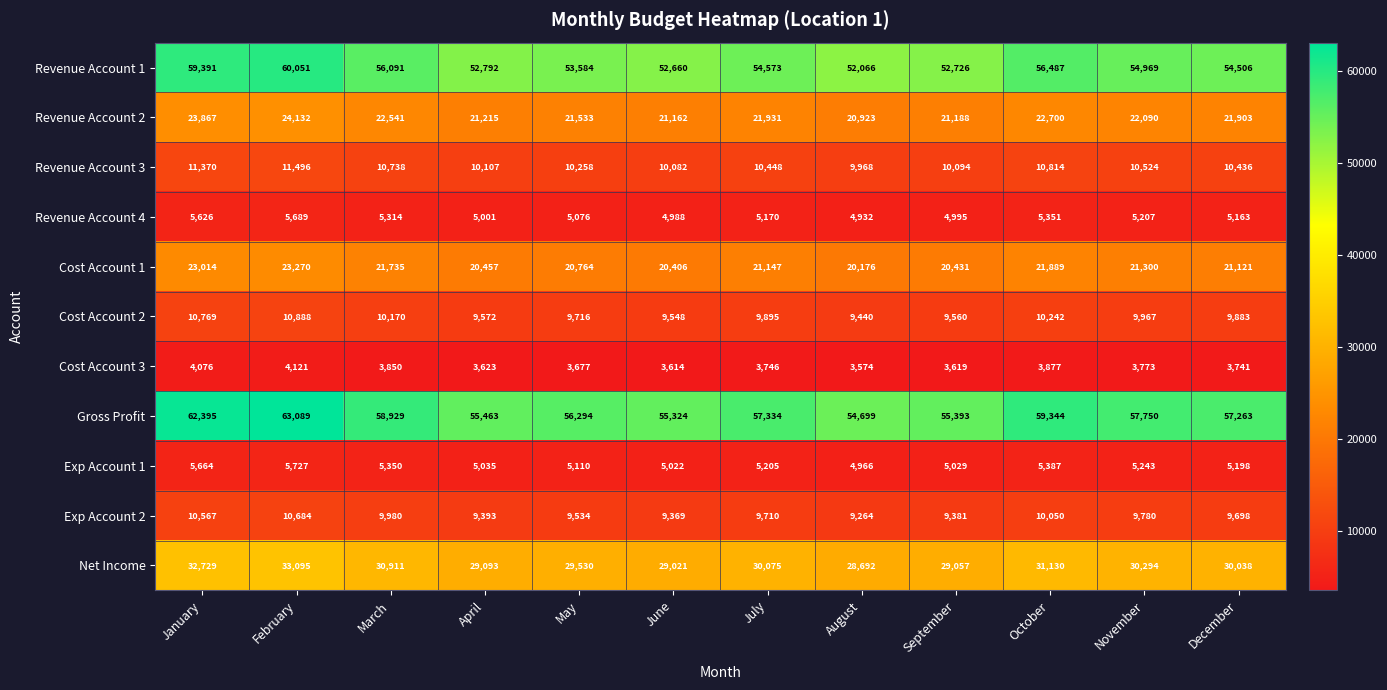

What is the difference between the second highest and minimum values in the Revenue Account 3 series?

1402